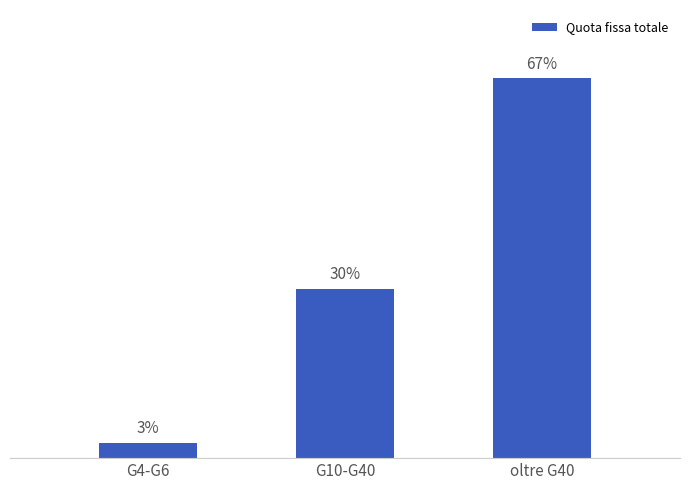

Which category has the lowest value across all series?

G4-G6